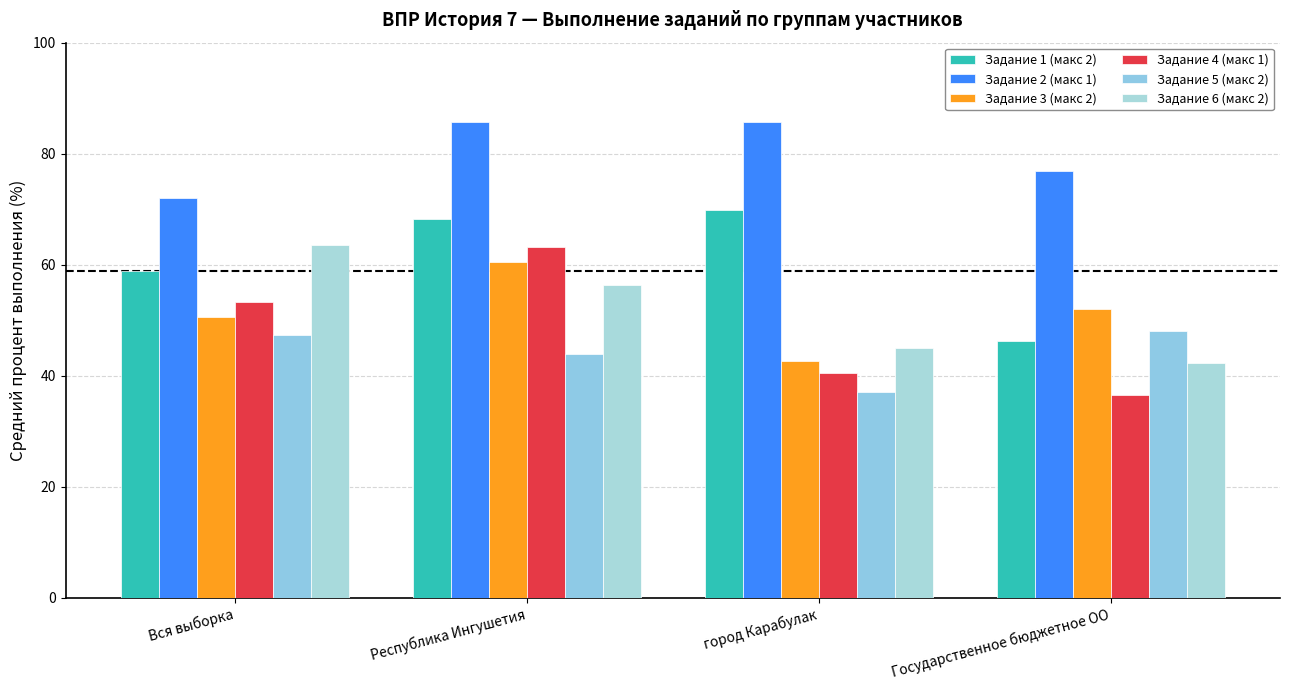

The Задание 4 (макс 1) series shows 68.5 at город Карабулак. True or false?

False